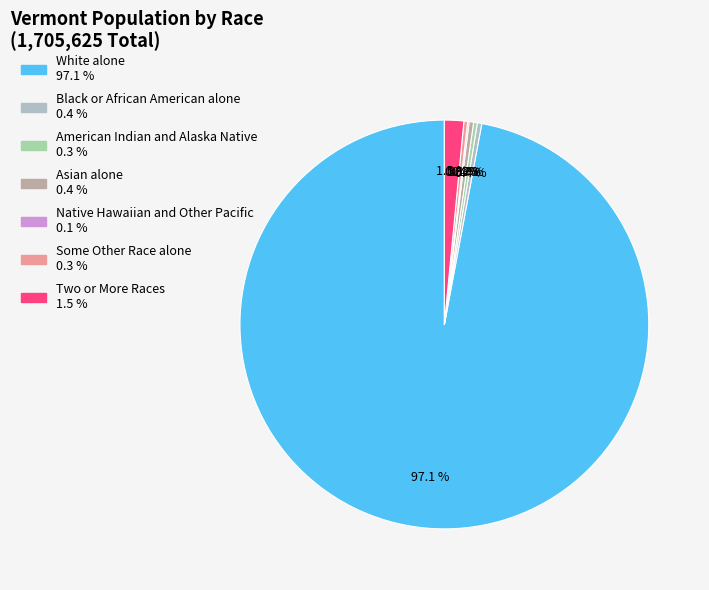

How many slices are in this pie chart?

7